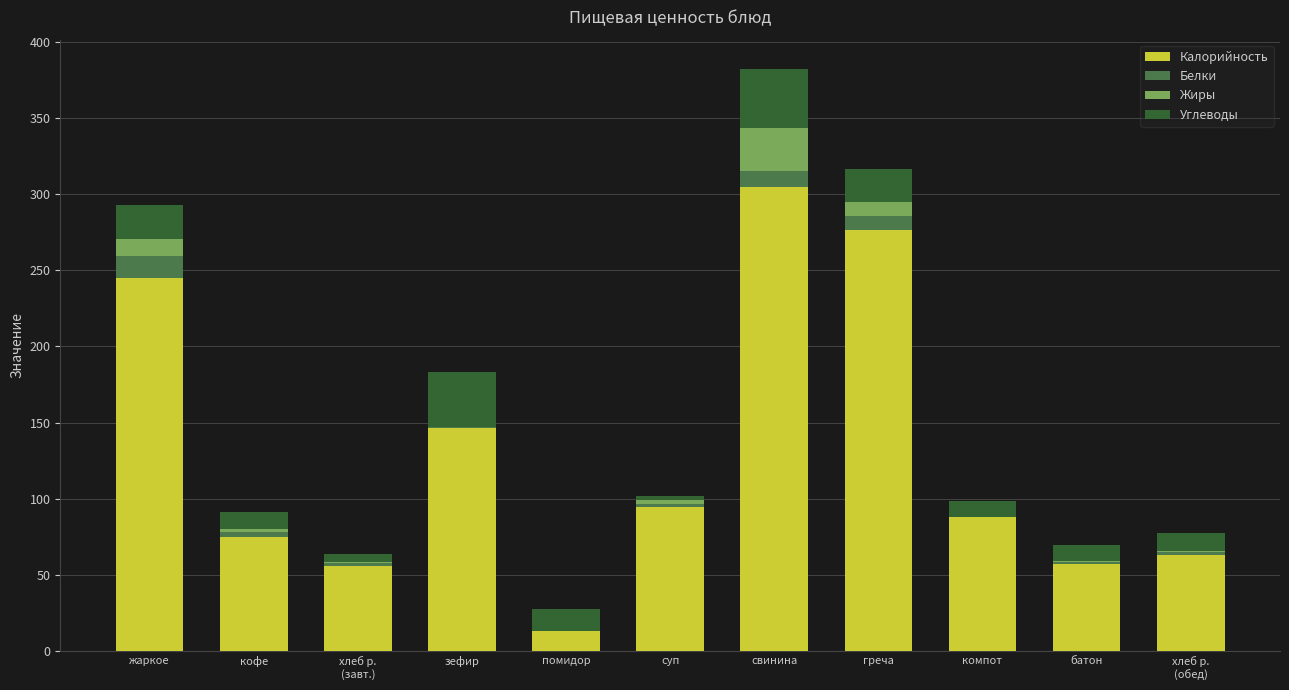

What is the total value across all series at зефир?

183.0